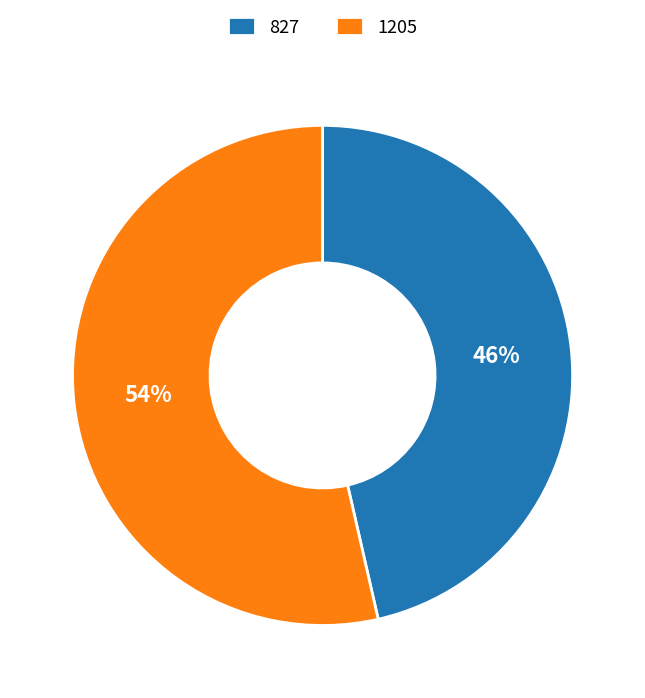

Is 827 the majority of the pie?

No